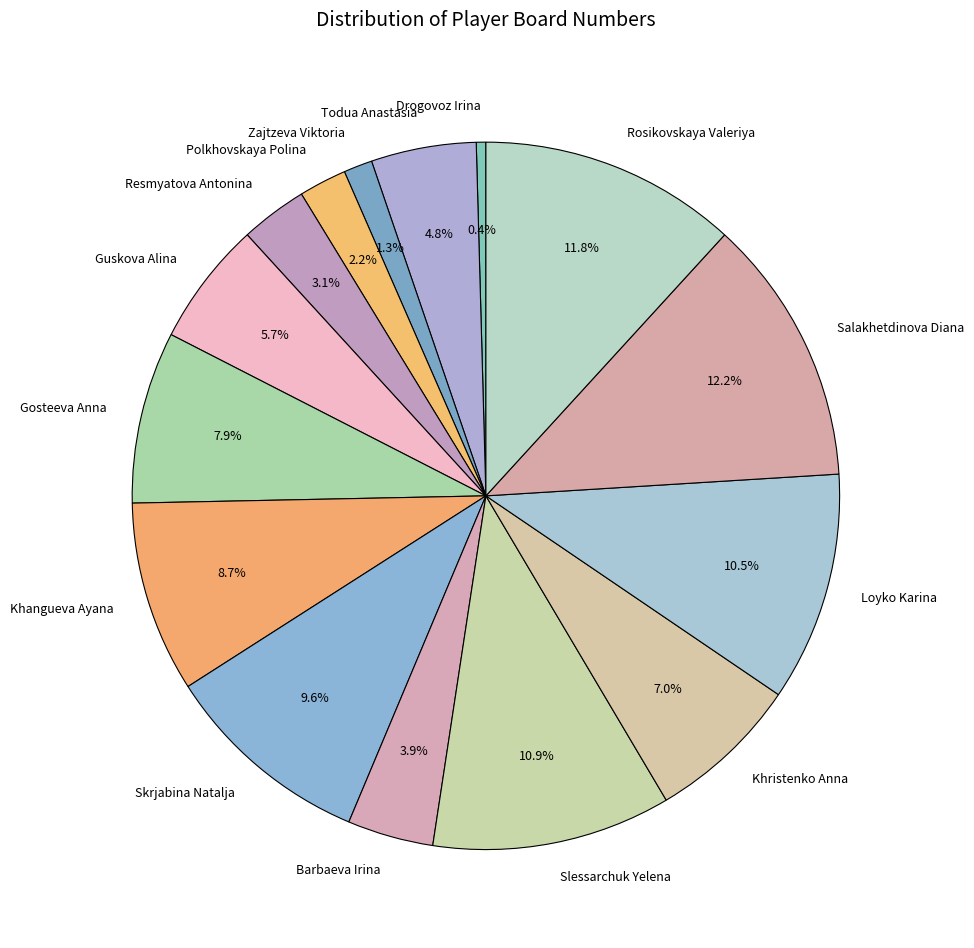

How many segments does this pie chart have?

15